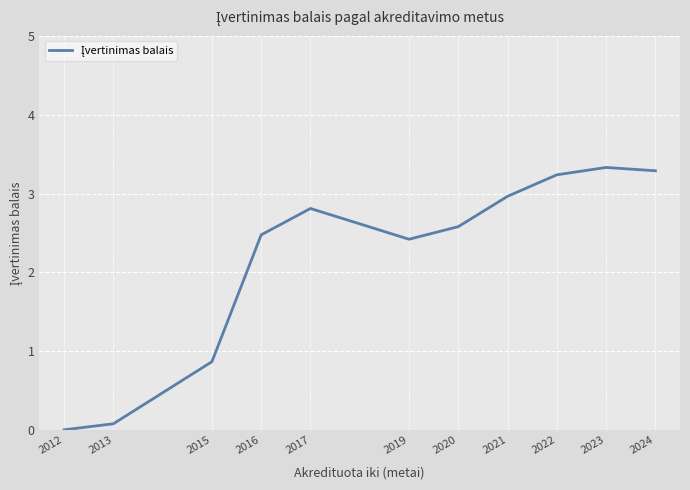

Is it true that the value at 2017 is 4.9?

False